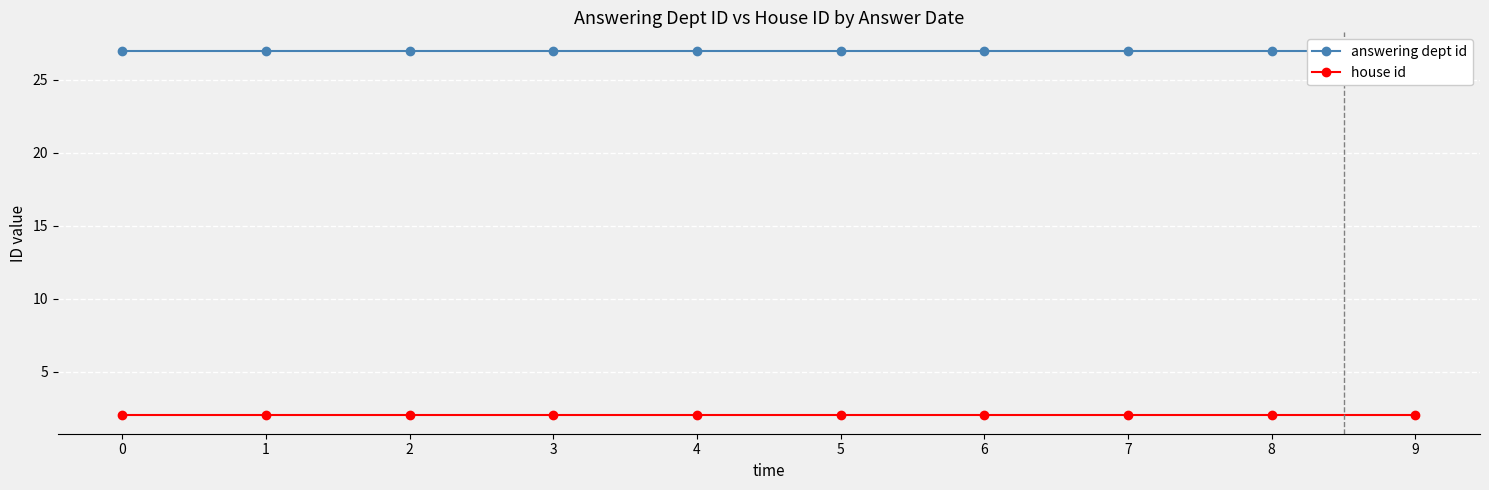

Does the chart display data point markers on the line(s)?

Yes